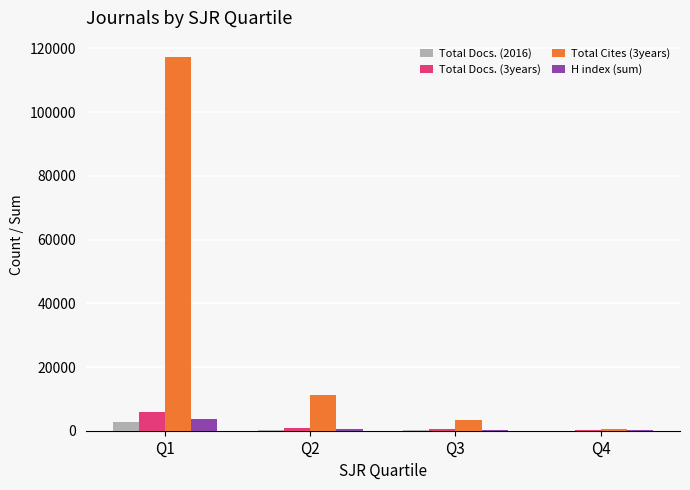

At which category is the sum across all series the highest?

Q1